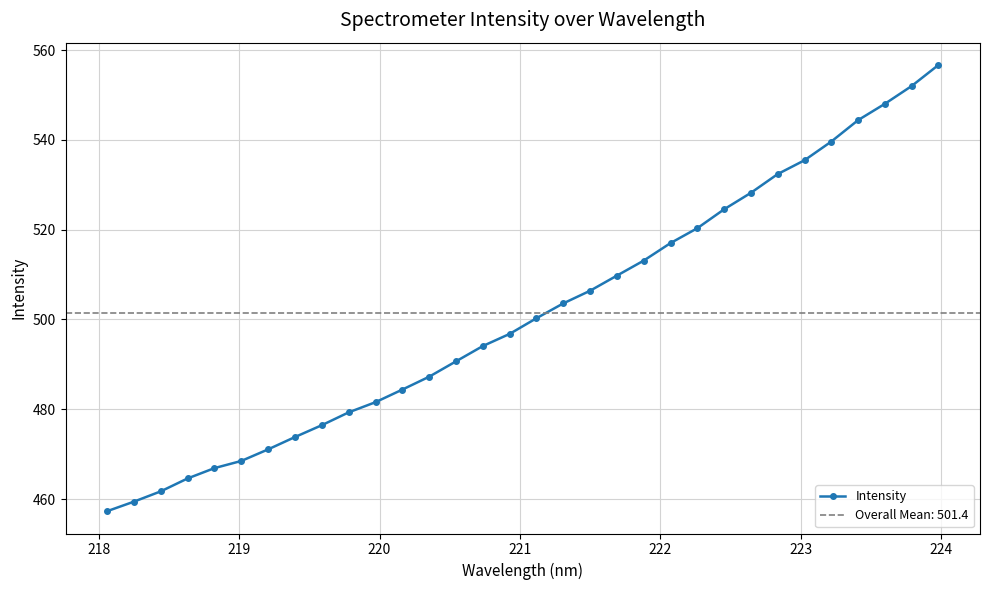

Reading left to right, list all the values displayed in this chart.

457.3	459.4	461.7	464.6	466.9	468.5	471.1	473.8	476.5	479.3	481.6	484.4	487.3	490.7	494.1	496.8	500.3	503.6	506.4	509.8	513.1	517.0	520.3	524.5	528.2	532.4	535.5	539.6	544.4	548.0	552.0	556.7